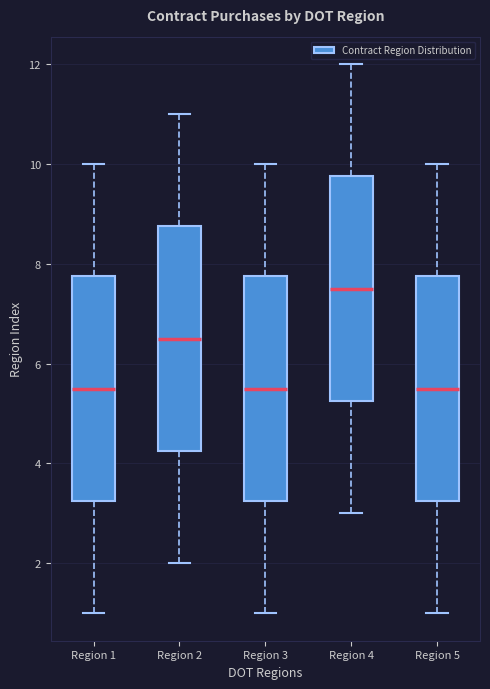

Reading left to right, transcribe this box plot: for each box, give where its median line is, the range the box spans, and where its two whiskers end, as read against the y-axis. The values are not printed on the chart, so give them approximately, as read against the axis.

Region 1: median 5.6, box 3.2 to 7.8, whiskers 1.0 to 10.0
Region 2: median 6.6, box 4.2 to 8.8, whiskers 2.0 to 11.0
Region 3: median 5.6, box 3.2 to 7.8, whiskers 1.0 to 10.0
Region 4: median 7.6, box 5.2 to 9.8, whiskers 3.0 to 12.0
Region 5: median 5.6, box 3.2 to 7.8, whiskers 1.0 to 10.0